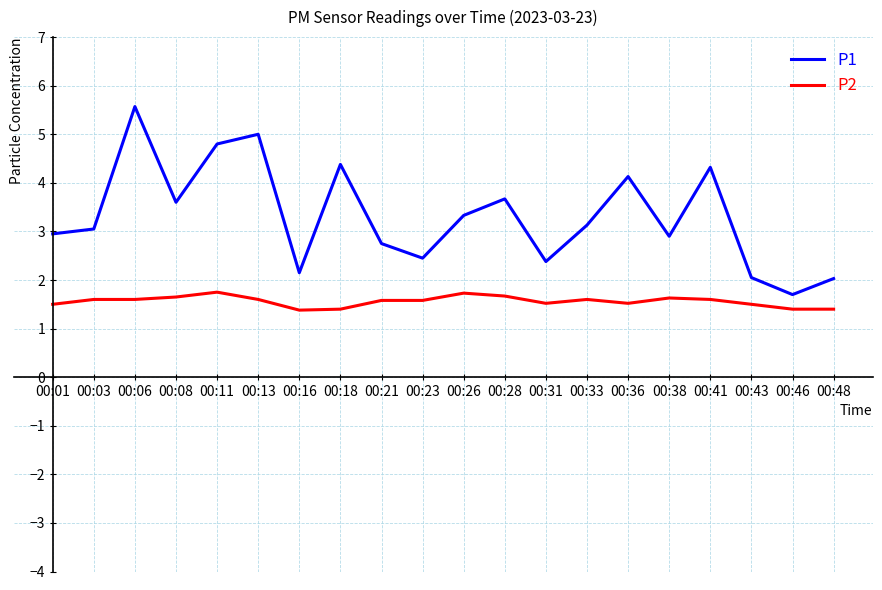

What is the lowest value of the P2 series?

1.4